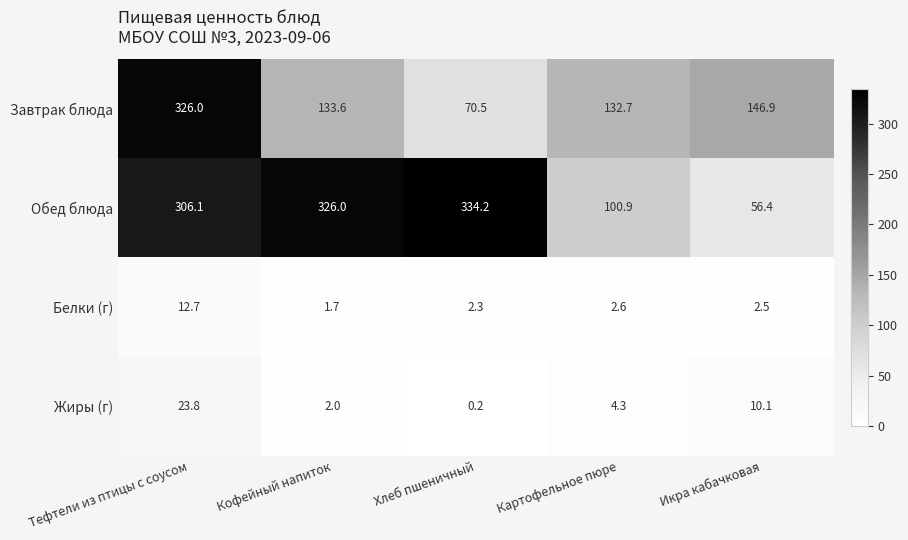

What is the difference between the highest and lowest values at Икра кабачковая?

144.4